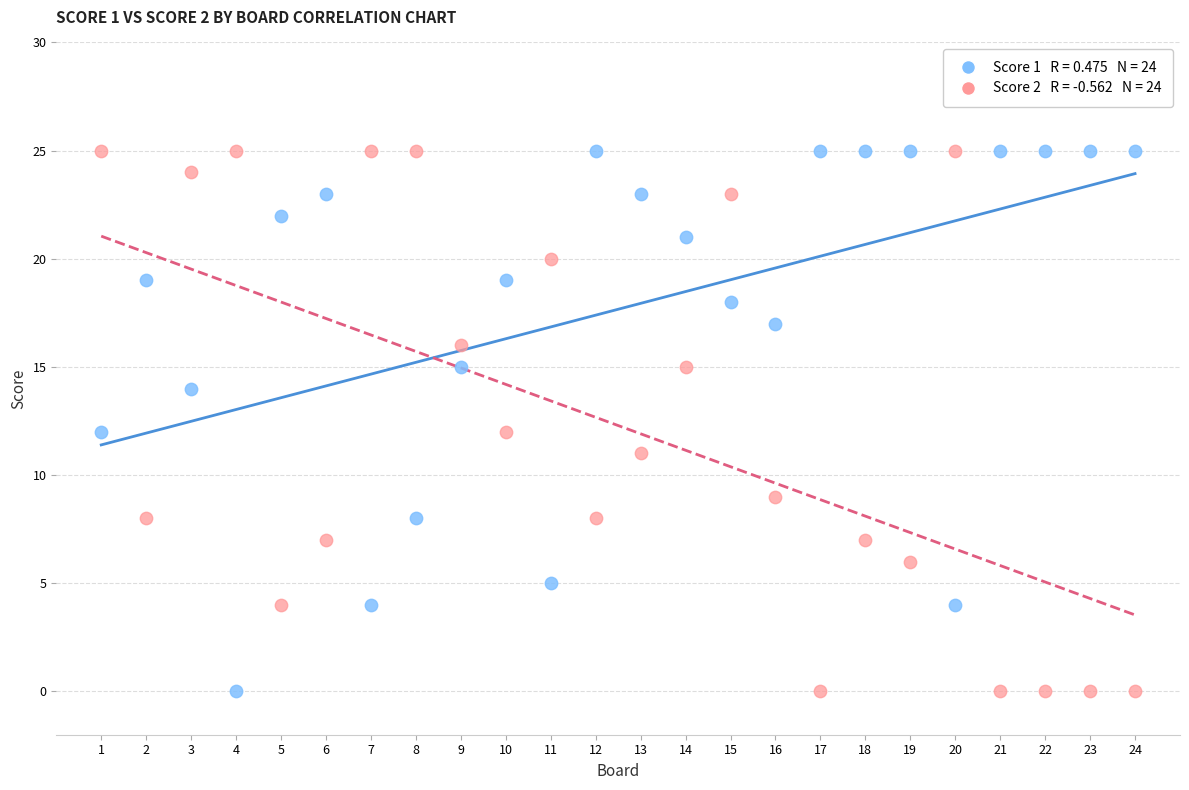

Across all data points, what is the range of Y values (max minus min)?

25